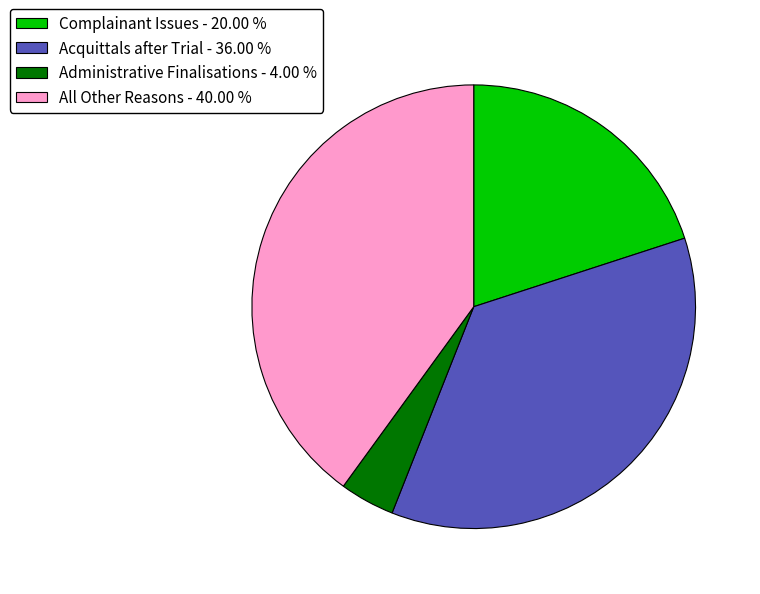

Is there a majority slice in this chart?

No